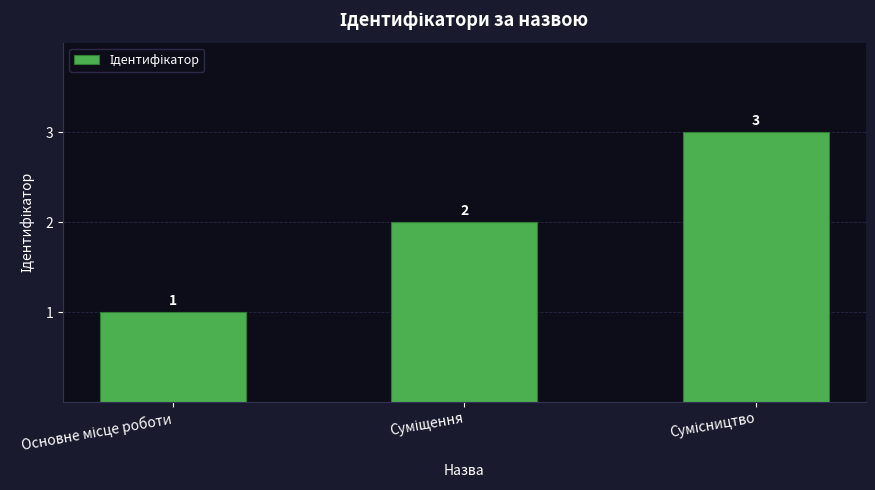

What is the value of the 2nd bar from the left?

2